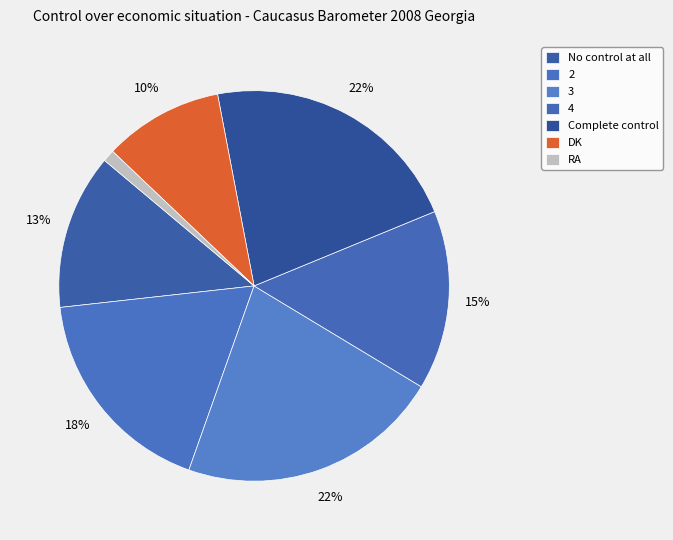

How many segments does this pie chart have?

7